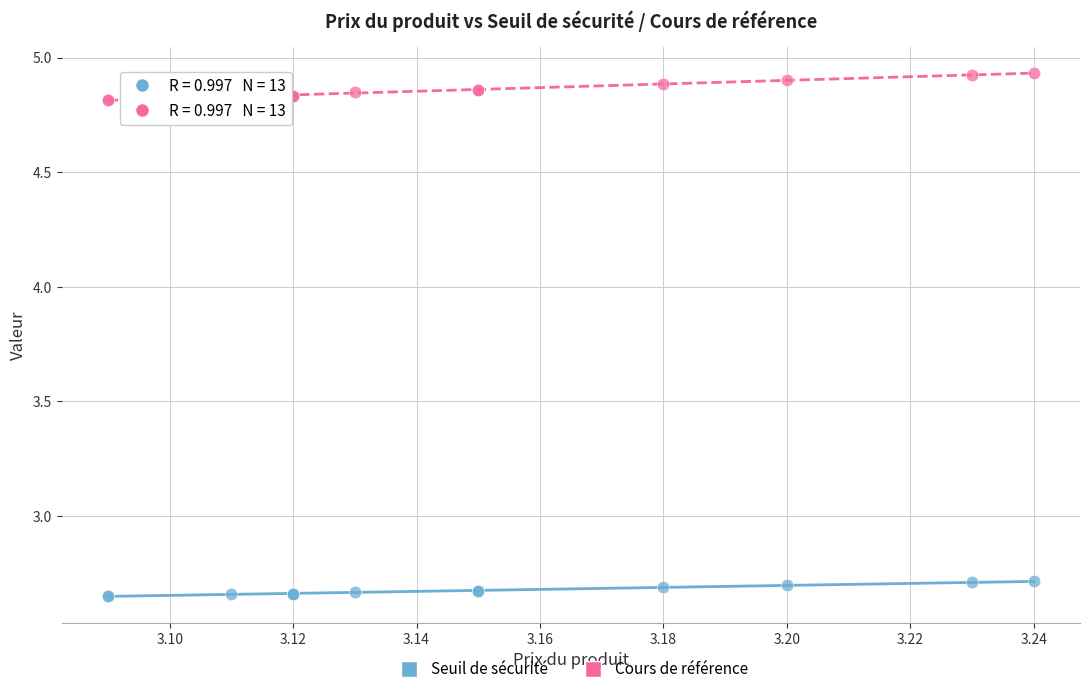

Which series contains the highest Y value?

Cours de référence